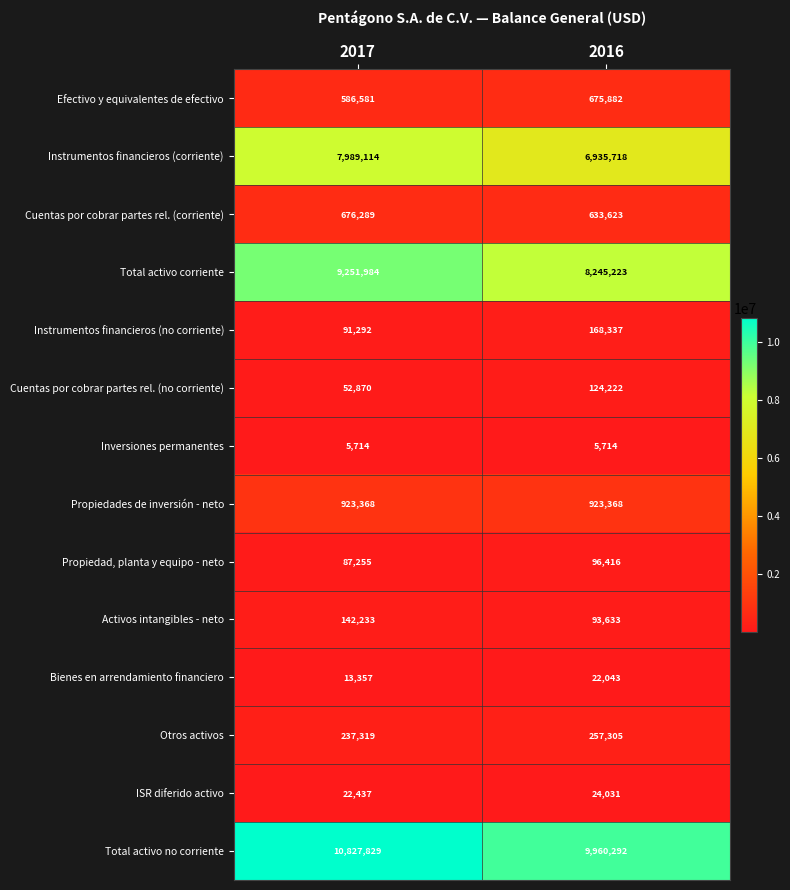

Between 2017 and 2016, which series saw the biggest shift?

Instrumentos financieros (corriente)